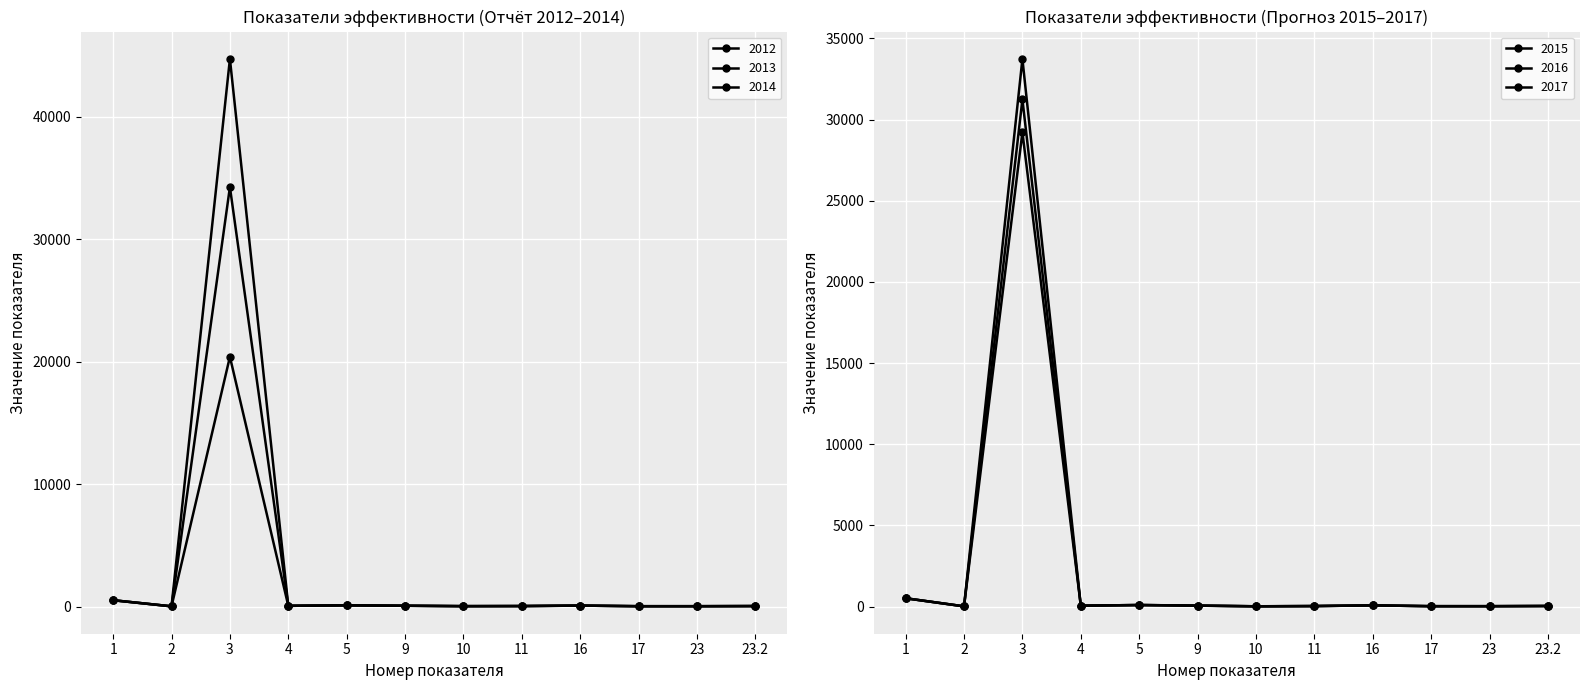

Reading left to right, extract all data points from this chart.

2012: 515.7	16.1	34271.0	58.6	100.0	63.2	43.5	50.0	77.1	26.6	28.0	39.6
2013: 516.7	18.0	44742.0	58.6	100.0	66.4	28.3	33.3	78.3	28.4	28.5	39.9
2014: 517.4	18.6	20405.0	58.8	100.0	67.4	25.1	37.5	77.5	29.0	28.6	40.4
2015: 517.6	18.5	29220.0	59.1	100.0	66.6	23.0	37.5	78.5	29.1	28.6	40.5
2016: 517.2	18.6	31245.0	59.2	100.0	62.4	21.4	37.5	78.6	28.9	28.6	40.9
2017: 517.1	18.4	33740.0	59.2	100.0	61.3	20.9	33.3	78.6	28.2	28.7	41.1